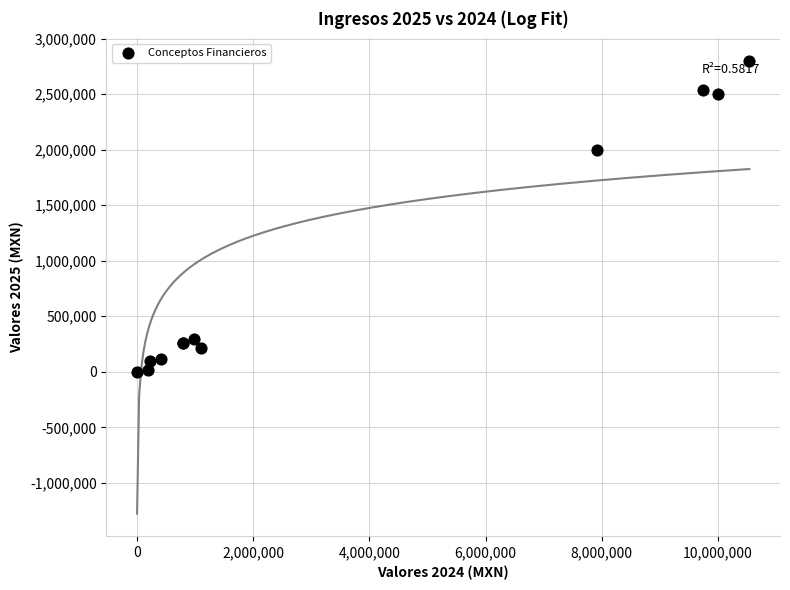

What Y value in the scatter plot is closest to 1398965?

1998924.0